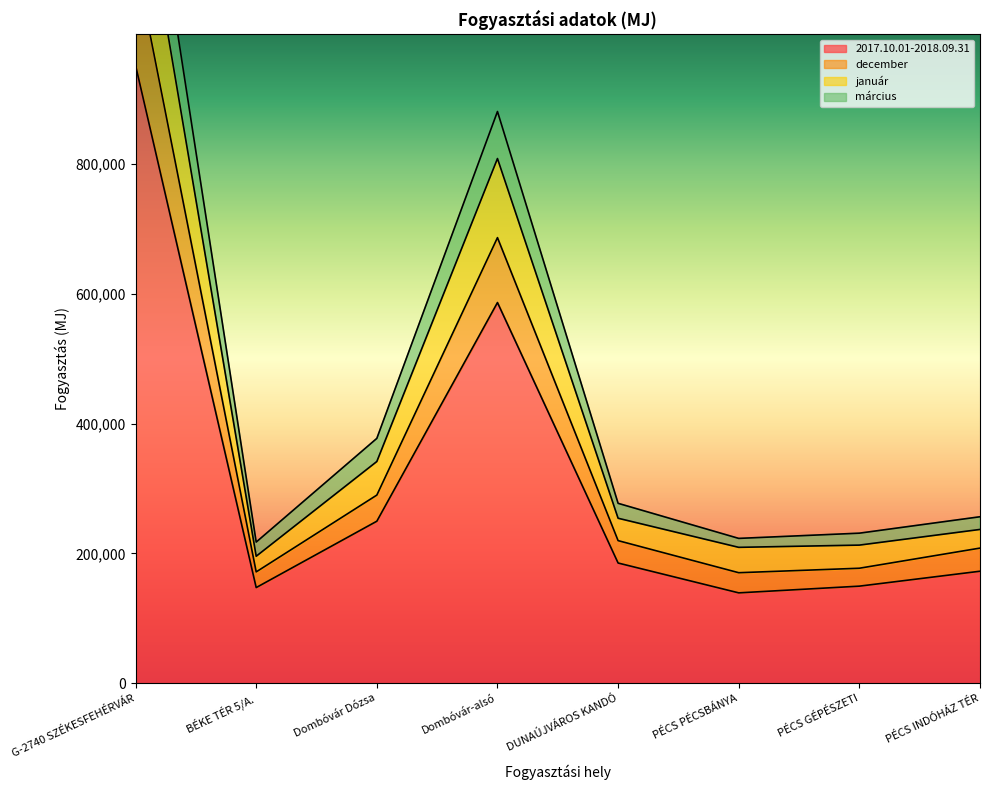

What is the difference between the highest and lowest values at Dombóvár Dózsa?

127650